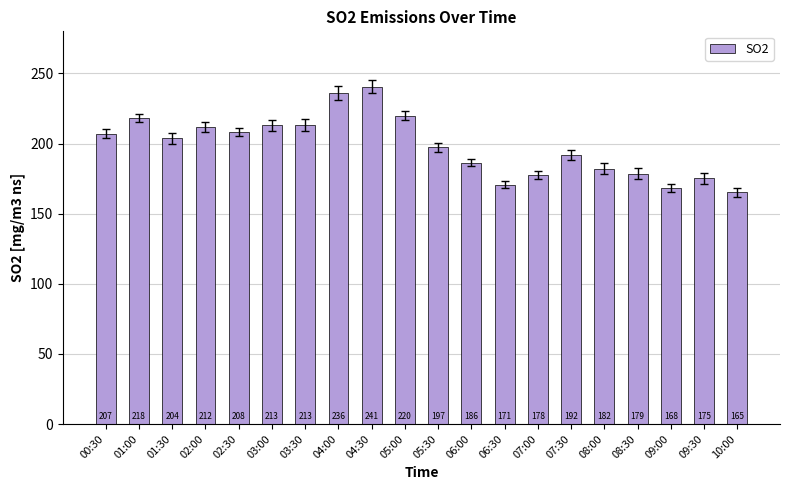

What is the sum of the values at 08:00 and 04:30?

422.8